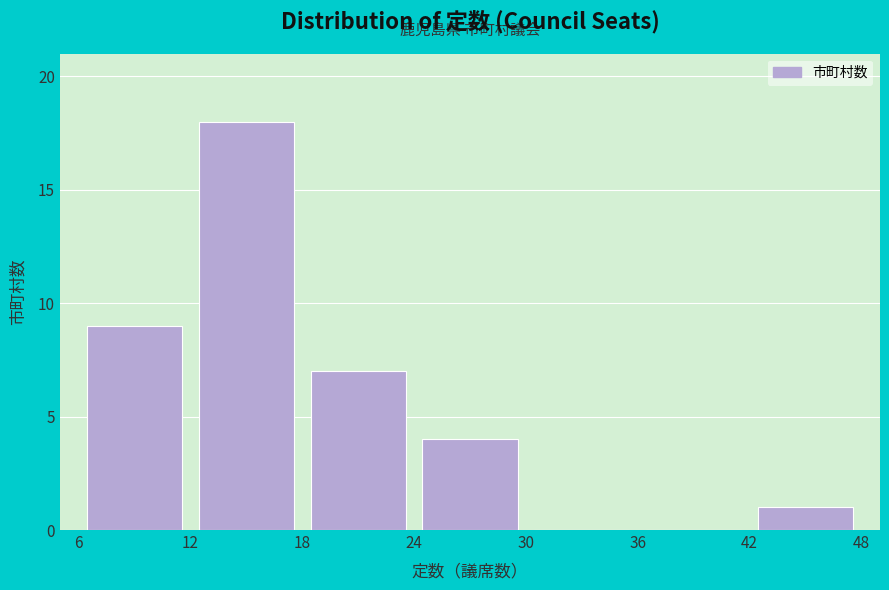

Reading left to right, transcribe this chart: for each bar, give the range it covers on the x-axis and its height. The values are not printed on the chart, so give them approximately, as read against the axis.

6 to 12: 9
12 to 18: 18
18 to 24: 7
24 to 30: 4
30 to 36: 0
36 to 42: 0
42 to 48: 1